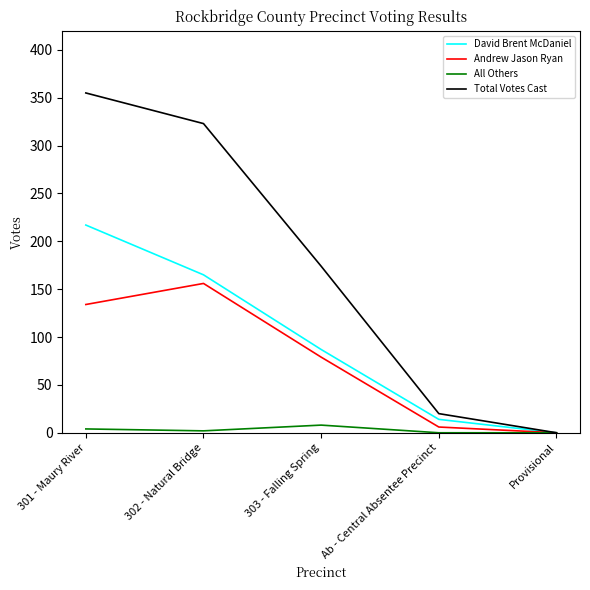

At which label does Andrew Jason Ryan reach its minimum?

Provisional